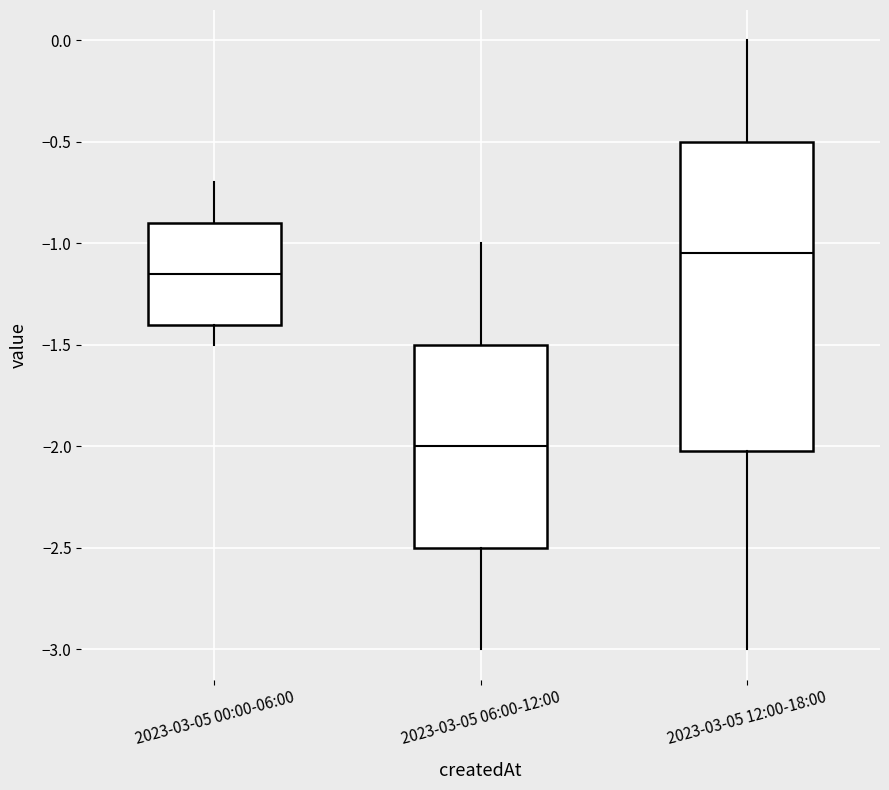

Which box's median line is the lowest?

2023-03-05 06:00-12:00